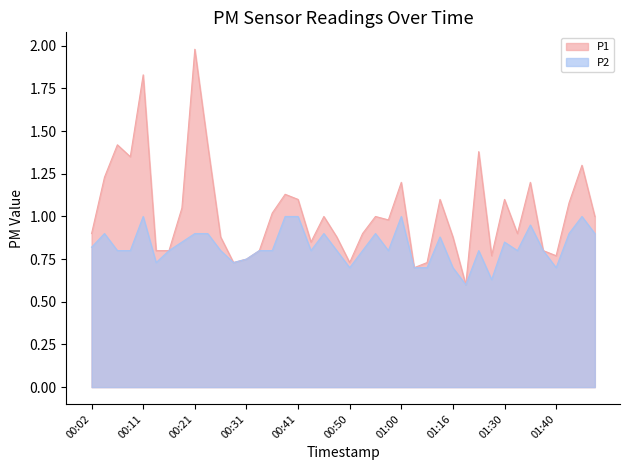

Is it true that P2 equals 0.6 at 01:27?

True